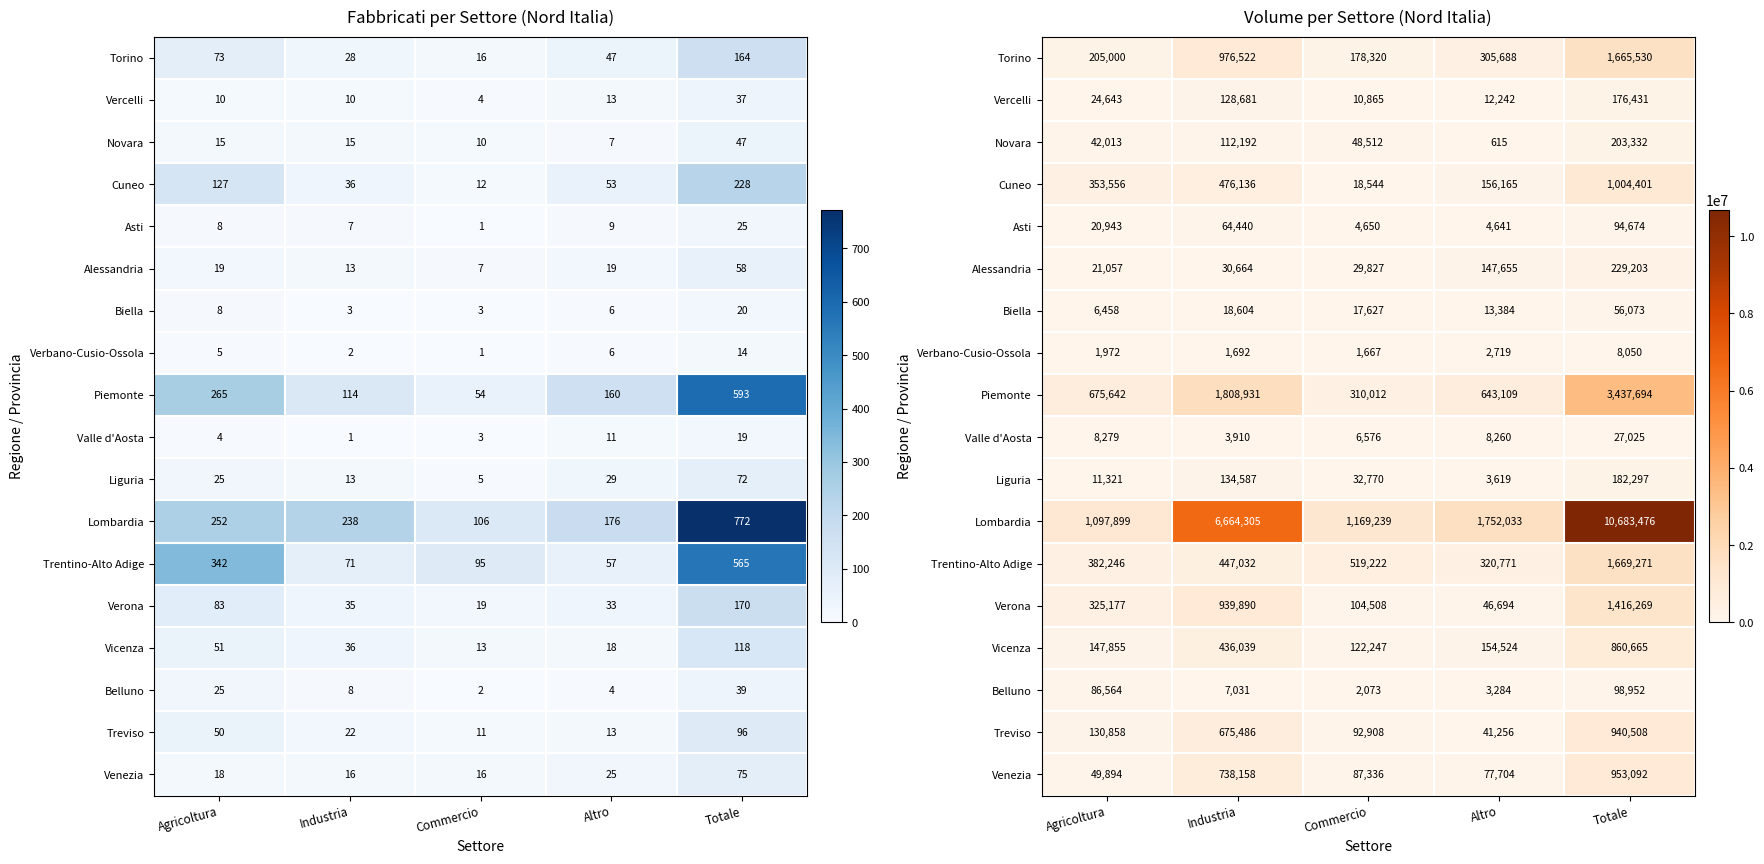

Between Industria and Agricoltura, which is larger?

Industria